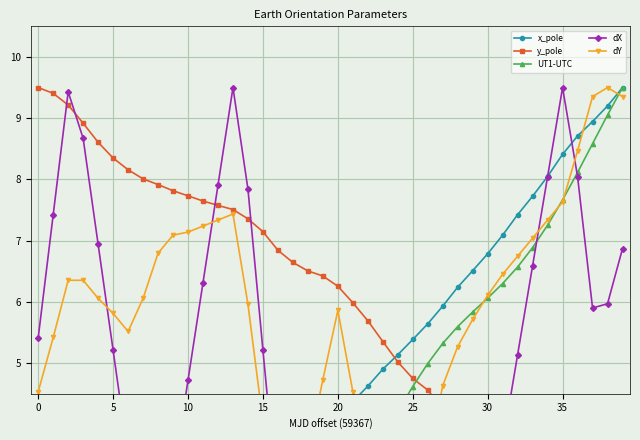

What is the maximum value shown in the chart?

9.5